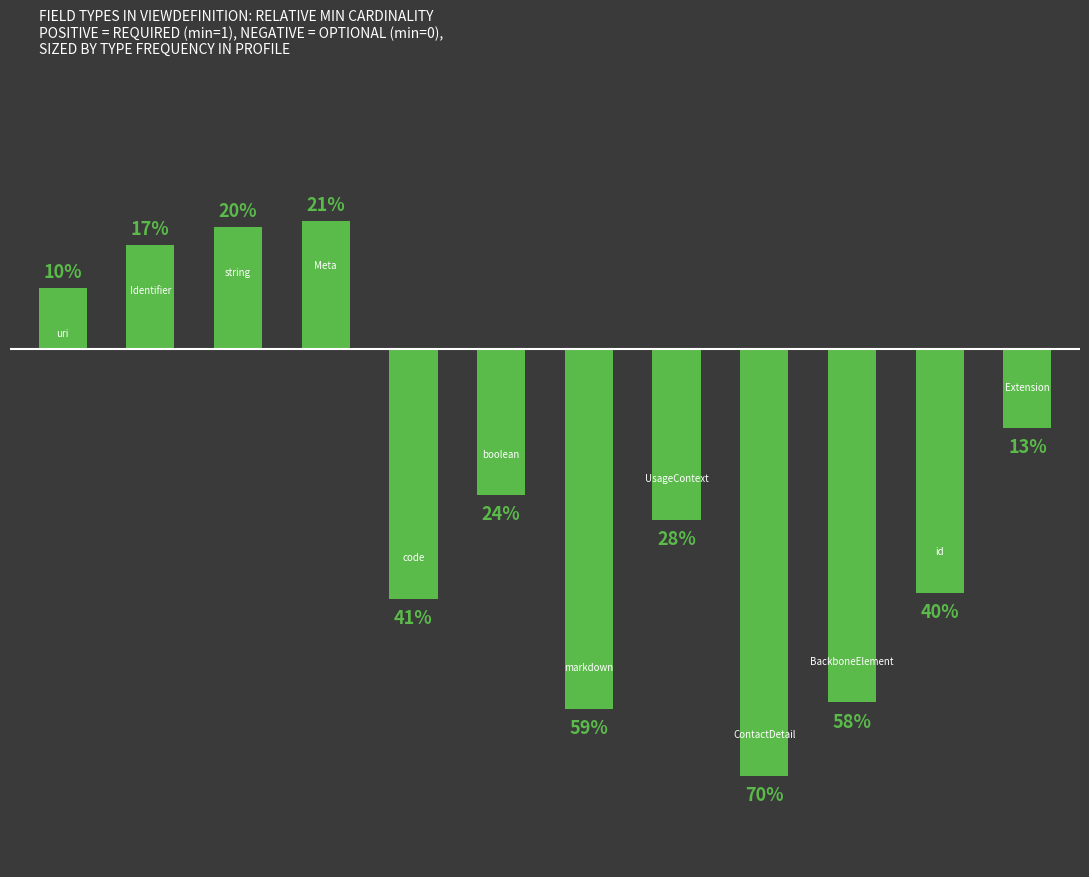

Are the bars horizontal?

No